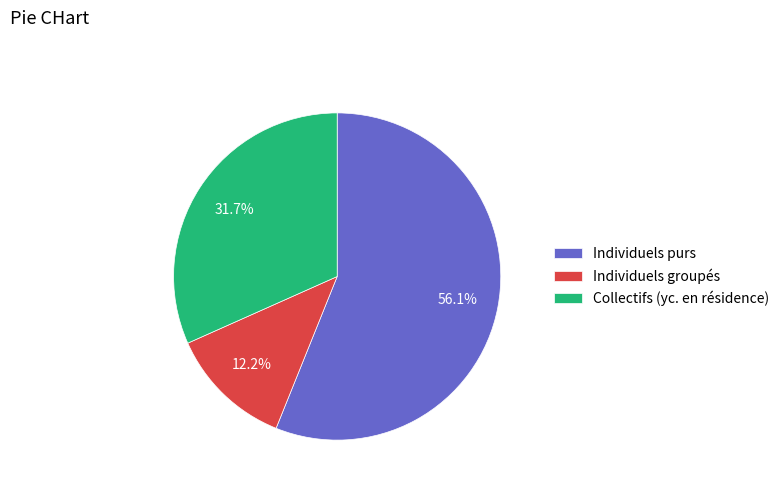

Rank the categories by value from lowest to highest.

Individuels groupés, Collectifs (yc. en résidence), Individuels purs